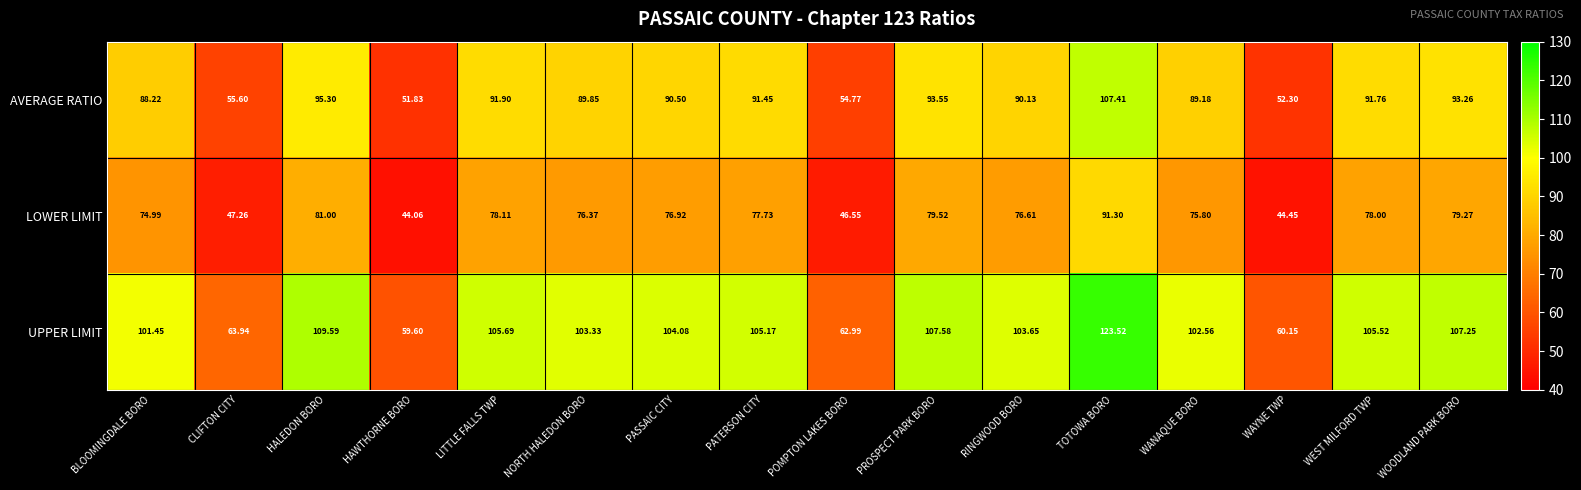

Count the number of categories in the chart.

16